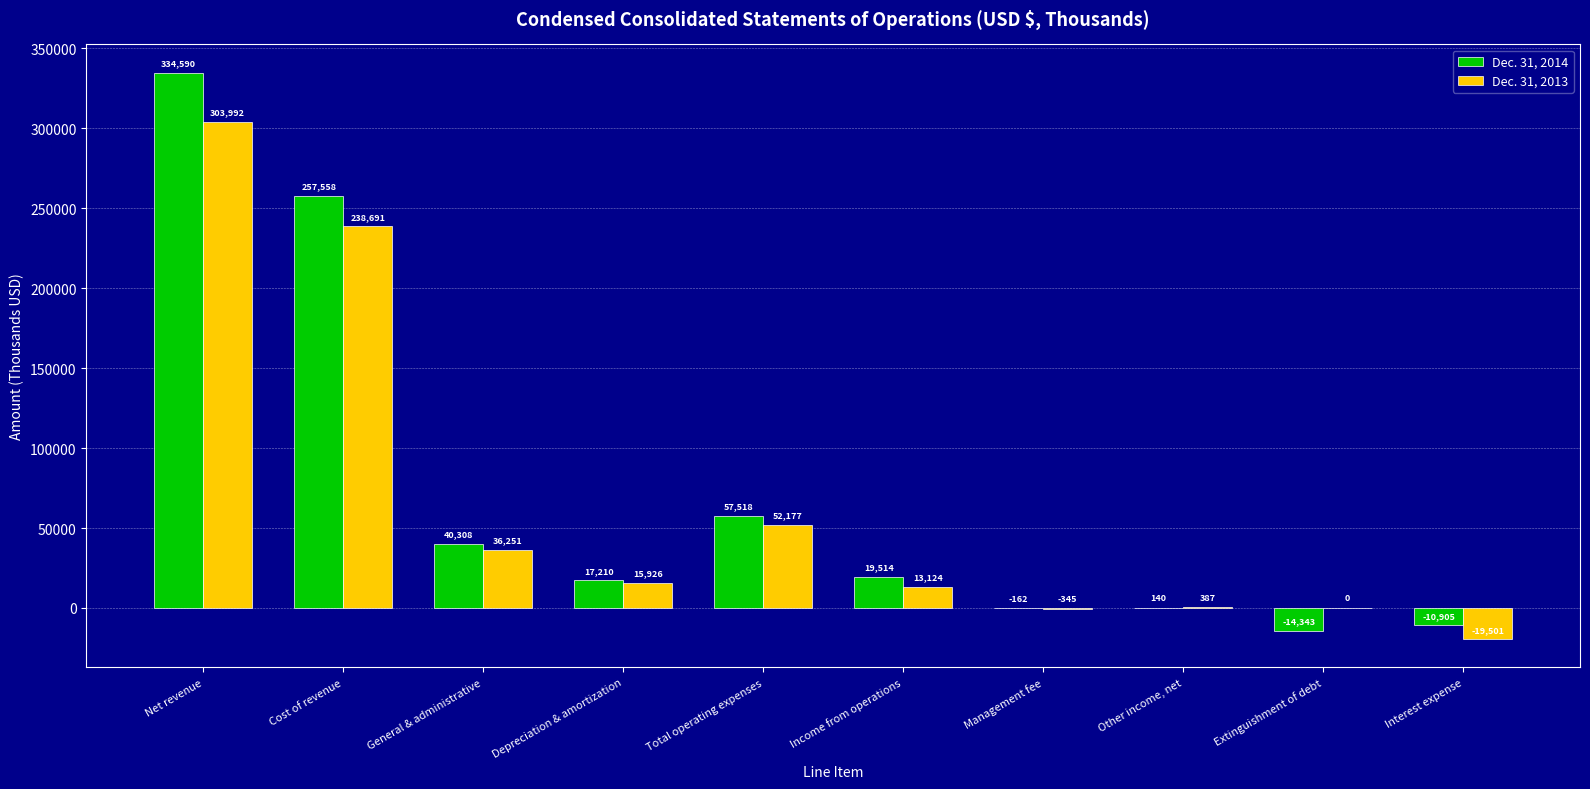

At which category does the chart reach its peak across all series?

Net revenue